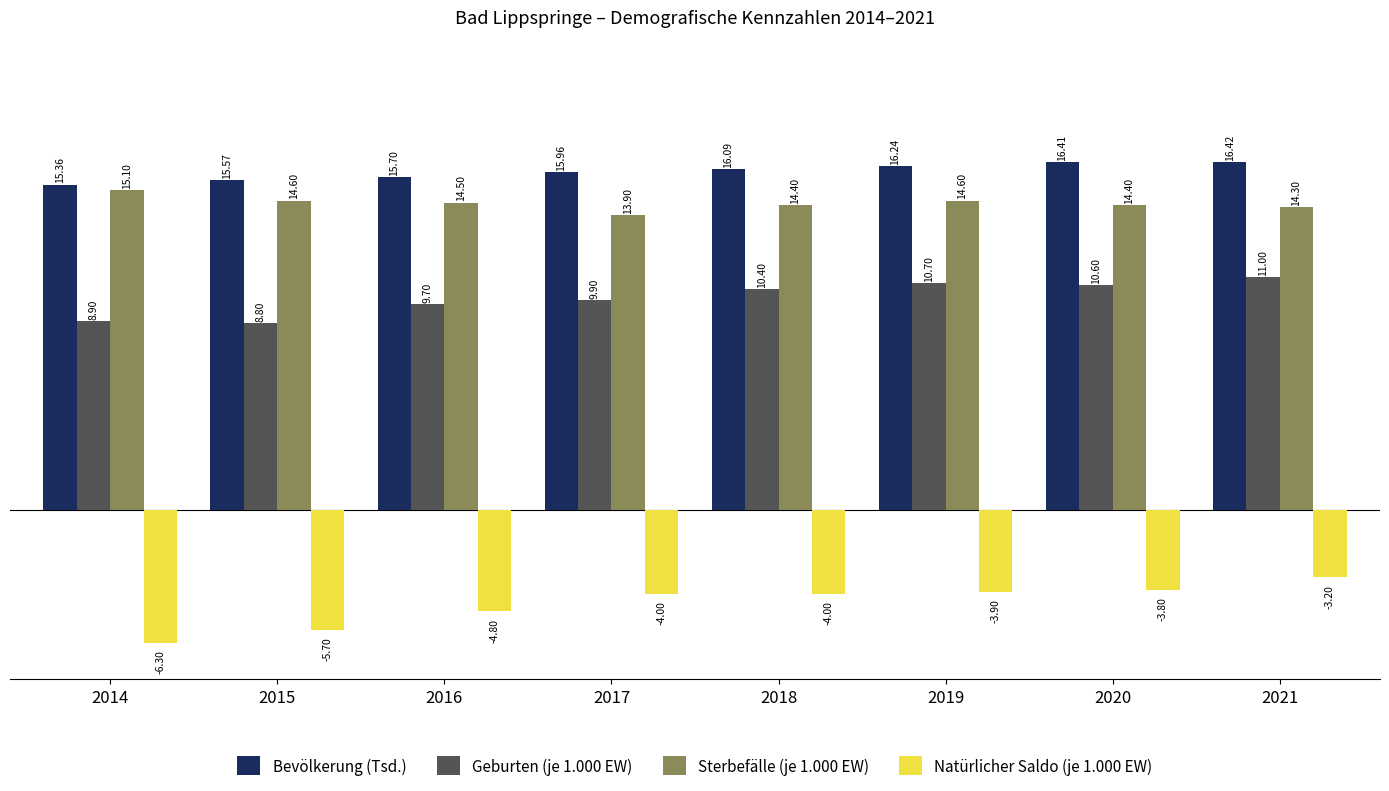

Which series changed the most between 2015 and 2017?

Natürlicher Saldo (je 1.000 EW)